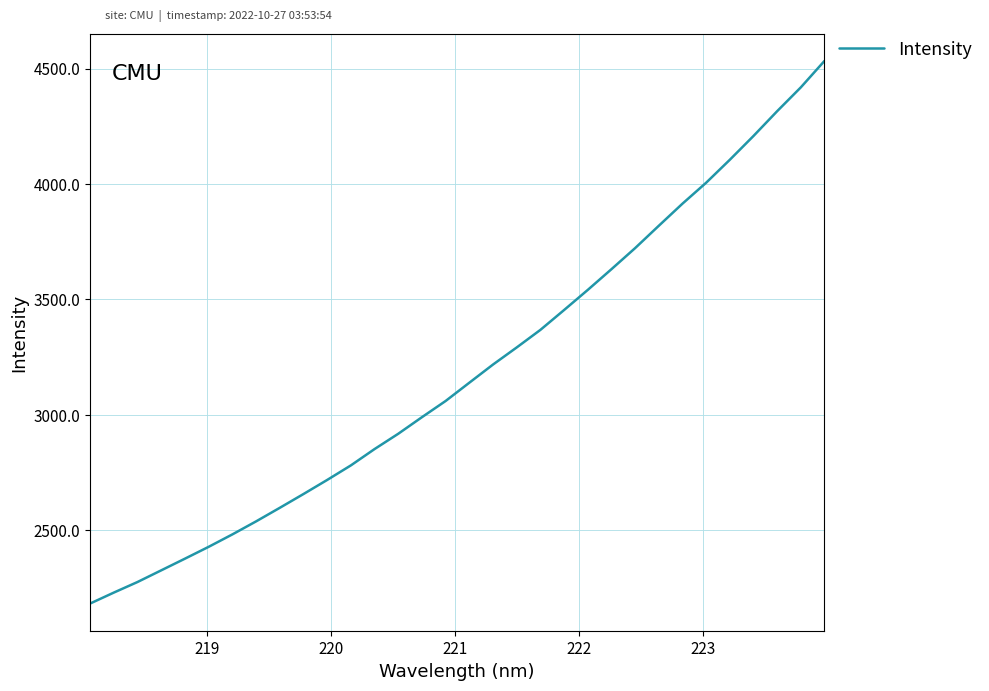

What is the smallest value displayed?

2183.3